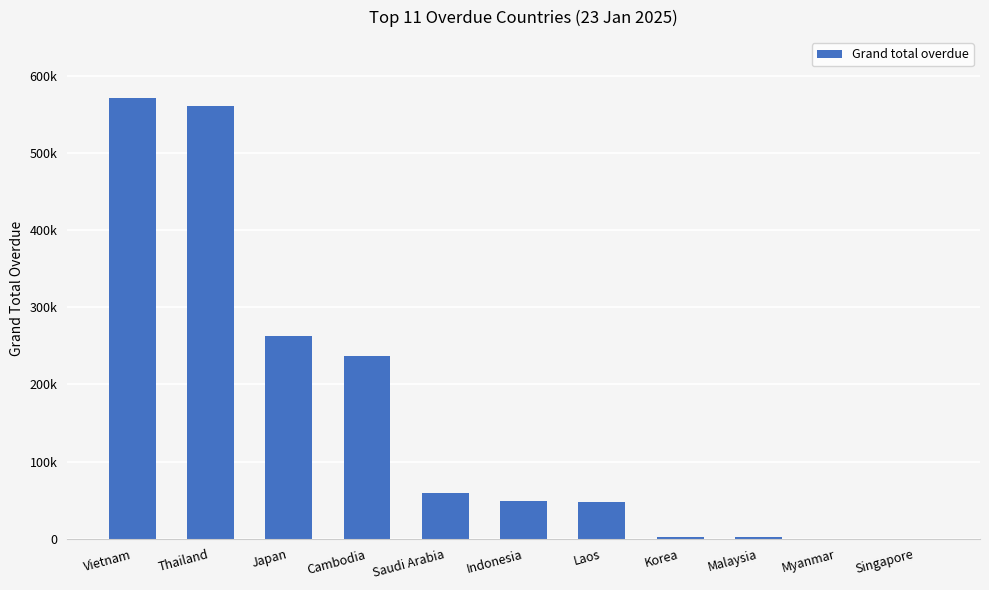

Reading left to right, transcribe all the data shown in this chart.

Vietnam=571645.2	Thailand=560775.5	Japan=262511.7	Cambodia=236951.4	Saudi Arabia=58596.2	Indonesia=49469.0	Laos=47379.0	Korea=2715.0	Malaysia=2605.0	Myanmar=0.0	Singapore=0.0